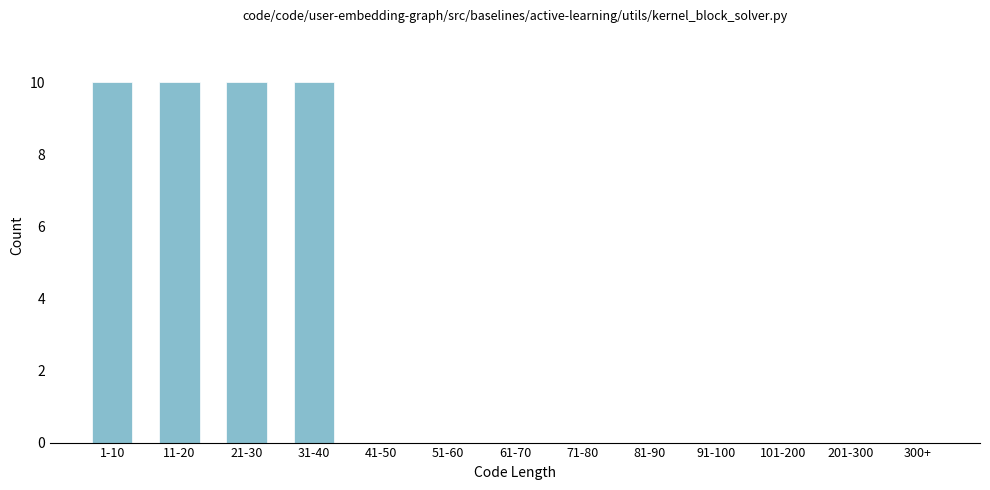

Reading left to right, extract all data points from this chart.

1-10=10	11-20=10	21-30=10	31-40=10	41-50=0	51-60=0	61-70=0	71-80=0	81-90=0	91-100=0	101-200=0	201-300=0	300+=0